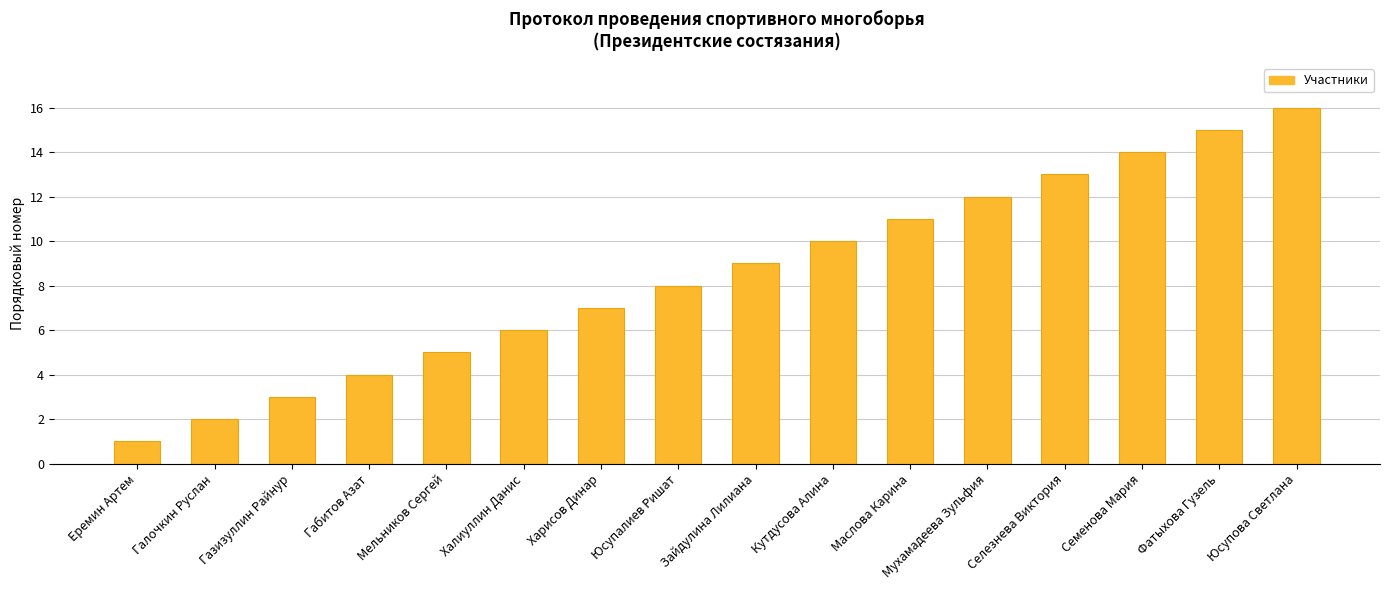

Is it true that the value at Семенова Мария is 14?

True